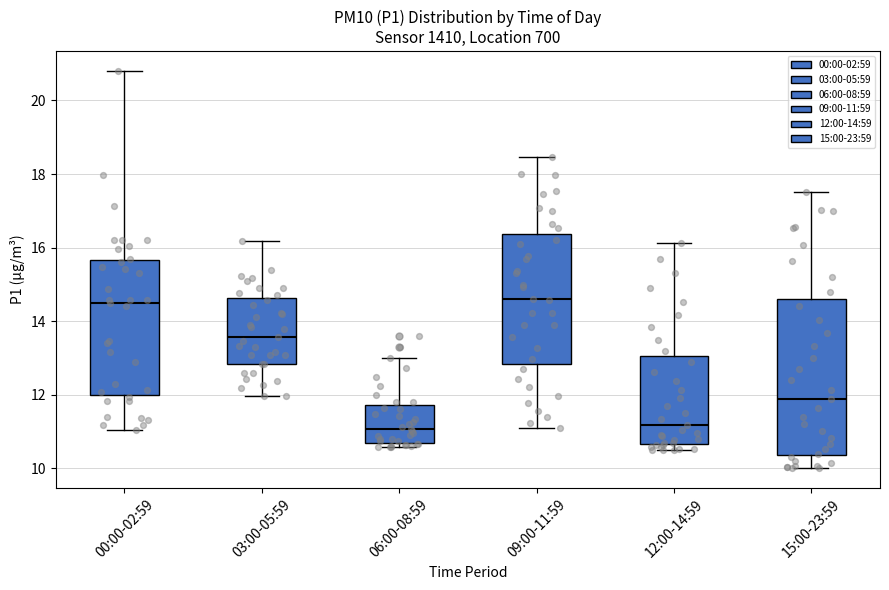

Reading left to right, transcribe this box plot: for each box, give where its median line is, the range the box spans, and where its two whiskers end, as read against the y-axis. The values are not printed on the chart, so give them approximately, as read against the axis.

00:00-02:59: median 14.6, box 12.0 to 15.6, whiskers 11.0 to 20.8
03:00-05:59: median 13.6, box 12.8 to 14.6, whiskers 12.0 to 16.2
06:00-08:59: median 11.0, box 10.8 to 11.8, whiskers 10.6 to 13.0
09:00-11:59: median 14.6, box 12.8 to 16.4, whiskers 11.2 to 18.4
12:00-14:59: median 11.2, box 10.6 to 13.0, whiskers 10.6 (just below the box's lower edge) to 16.2
15:00-23:59: median 11.8, box 10.4 to 14.6, whiskers 10.0 to 17.6